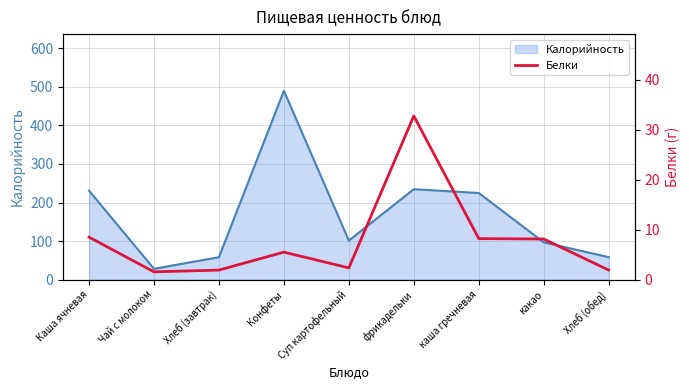

Is it true that Калорийность equals 234.6 at фрикадельки?

True